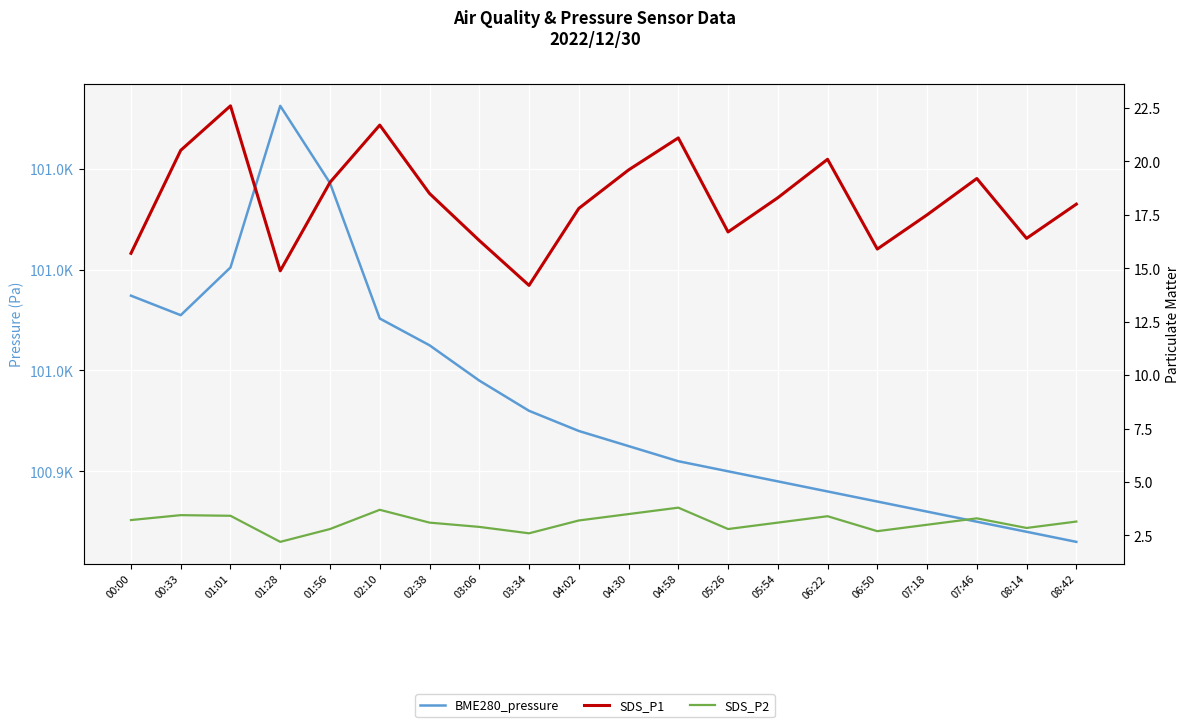

Between 05:26 and 08:42, which series saw the biggest shift?

BME280_pressure